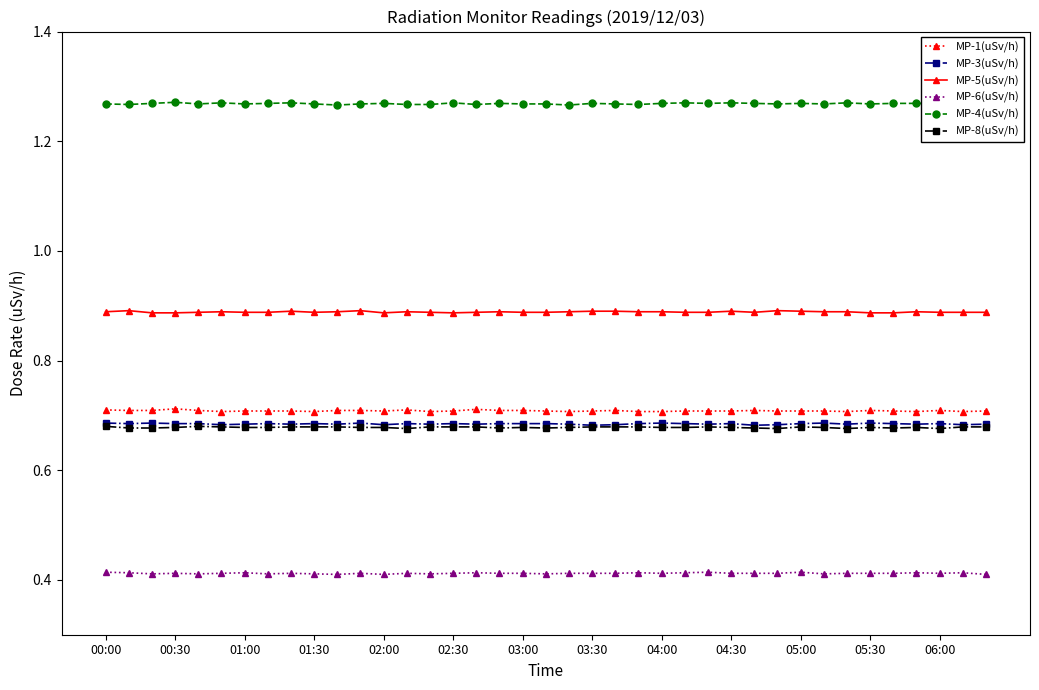

Which series has the largest range (max minus min)?

MP-1(uSv/h)